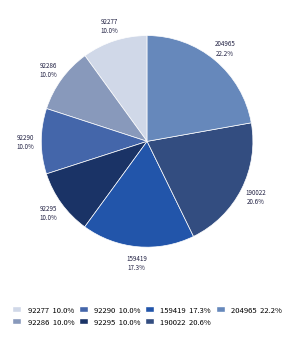

What portion of the pie excludes 204965?

77.8%